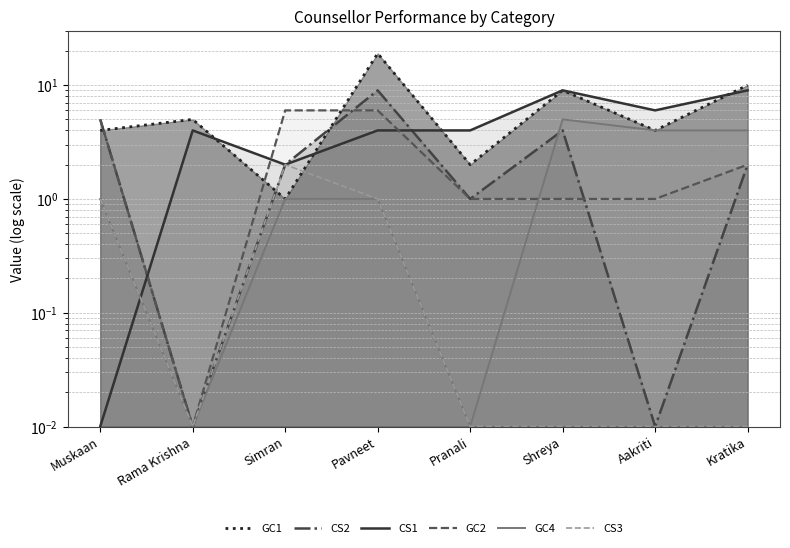

Rank the series at Pavneet from lowest to highest value.

GC4, CS3, CS1, GC2, CS2, GC1